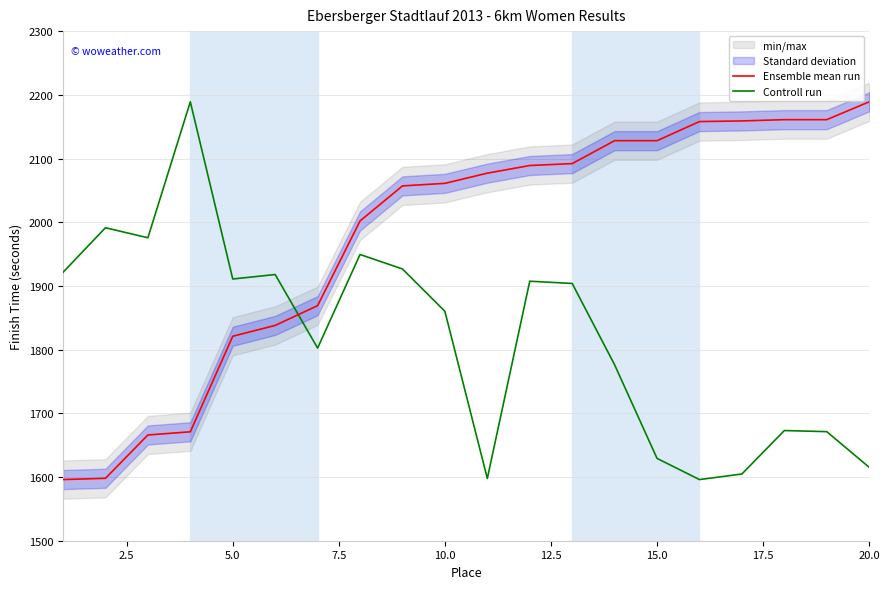

How many times do Controll run and Ensemble mean run cross each other?

1